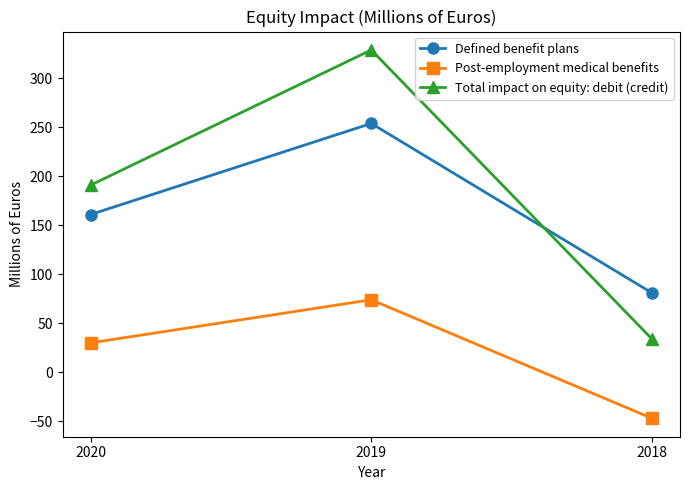

Reading left to right, transcribe all the data shown in this chart.

Defined benefit plans: 161	254	81
Post-employment medical benefits: 30	74	-47
Total impact on equity: debit (credit): 191	329	34